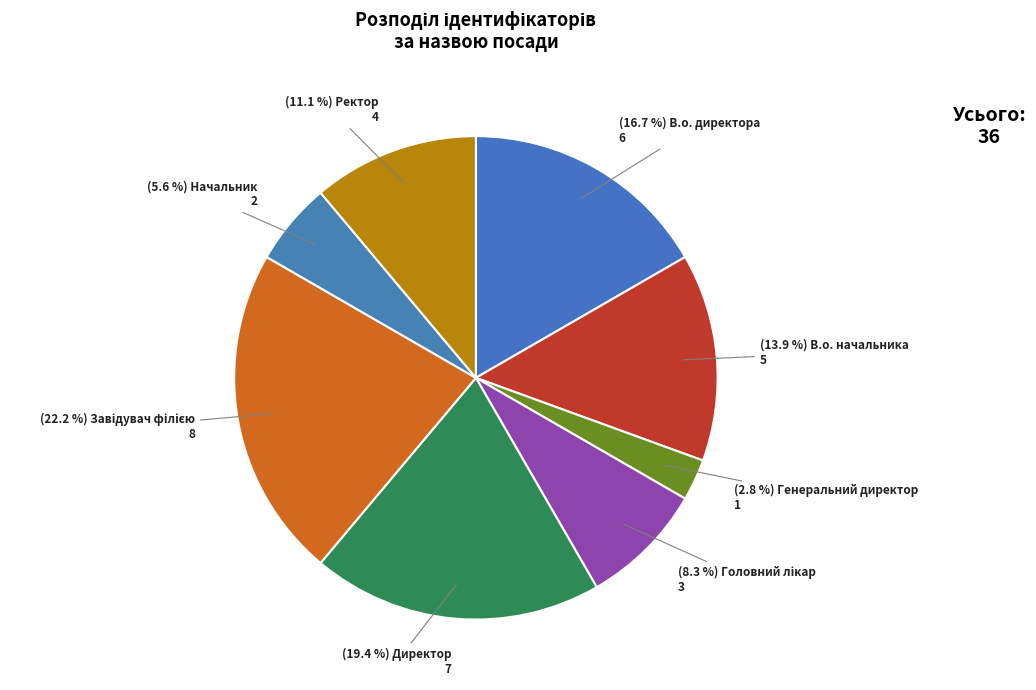

How many segments does this pie chart have?

8